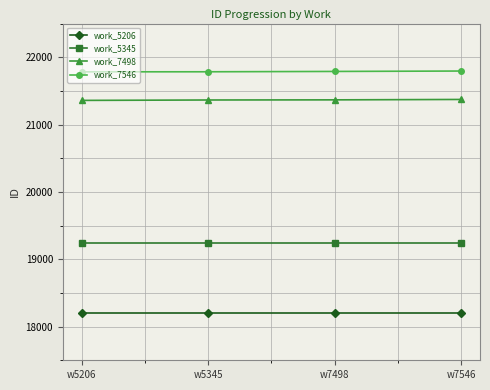

Which series has the largest total across all categories?

work_7546